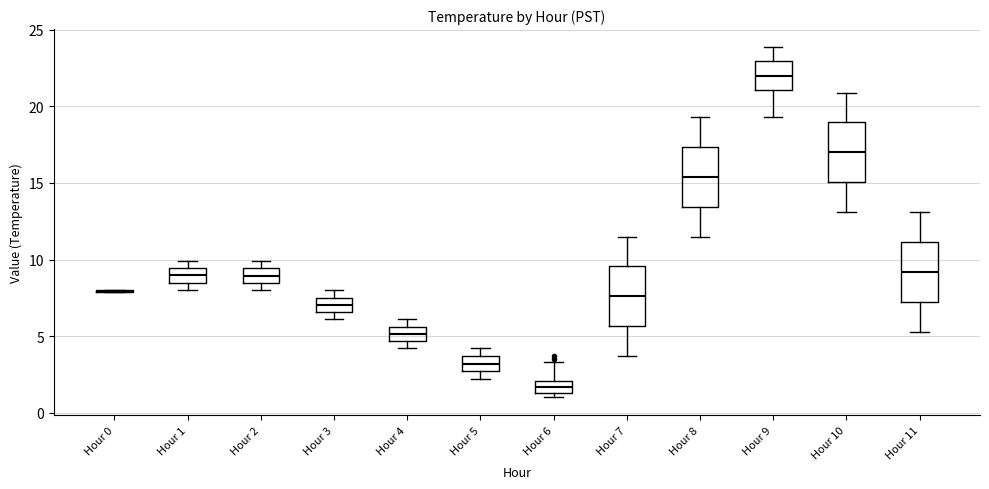

Reading left to right, transcribe this box plot: for each box, give where its median line is, the range the box spans, and where its two whiskers end, as read against the y-axis. The values are not printed on the chart, so give them approximately, as read against the axis.

Hour 0: box collapsed to a line at 8.0, whiskers 8.0 to 8.0
Hour 1: median 9.0, box 8.5 to 9.5, whiskers 8.0 to 10.0
Hour 2: median 9.0, box 8.5 to 9.5, whiskers 8.0 to 10.0
Hour 3: median 7.0, box 6.5 to 7.5, whiskers 6.0 to 8.0
Hour 4: median 5.0, box 4.5 to 5.5, whiskers 4.0 to 6.0
Hour 5: median 3.0, box 2.5 to 3.5, whiskers 2.0 to 4.0
Hour 6: median 1.5 (inside the box), box 1.5 to 2.0, whiskers 1.0 to 3.5
Hour 7: median 7.5, box 5.5 to 9.5, whiskers 3.5 to 11.5
Hour 8: median 15.5, box 13.5 to 17.5, whiskers 11.5 to 19.5
Hour 9: median 22.0, box 21.0 to 23.0, whiskers 19.5 to 24.0
Hour 10: median 17.0, box 15.0 to 19.0, whiskers 13.0 to 21.0
Hour 11: median 9.0, box 7.5 to 11.0, whiskers 5.5 to 13.0